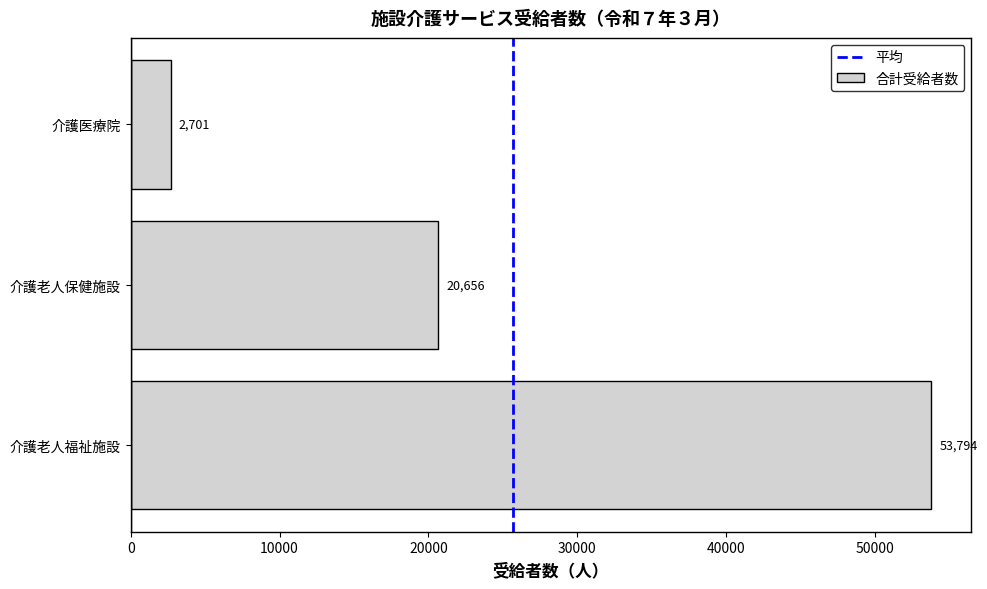

Rank the categories by value from highest to lowest.

介護老人福祉施設, 介護老人保健施設, 介護医療院